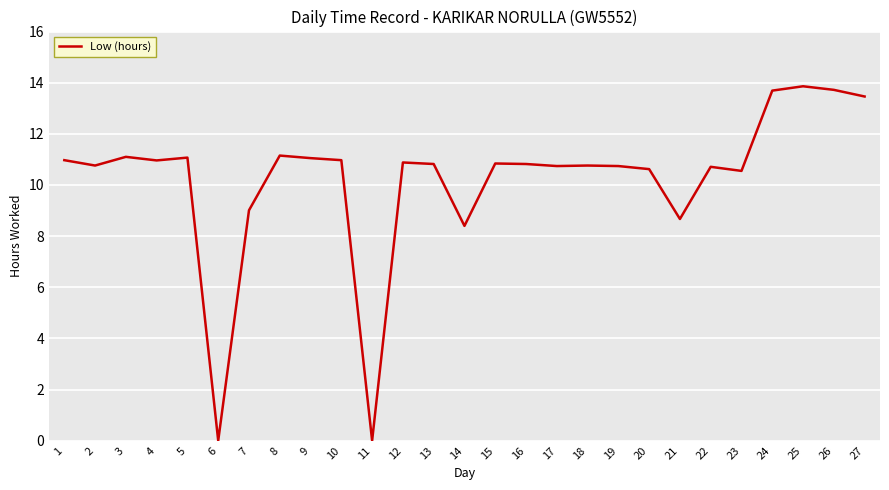

Approximately how many times larger is the value at 5 compared to 17?

1.0